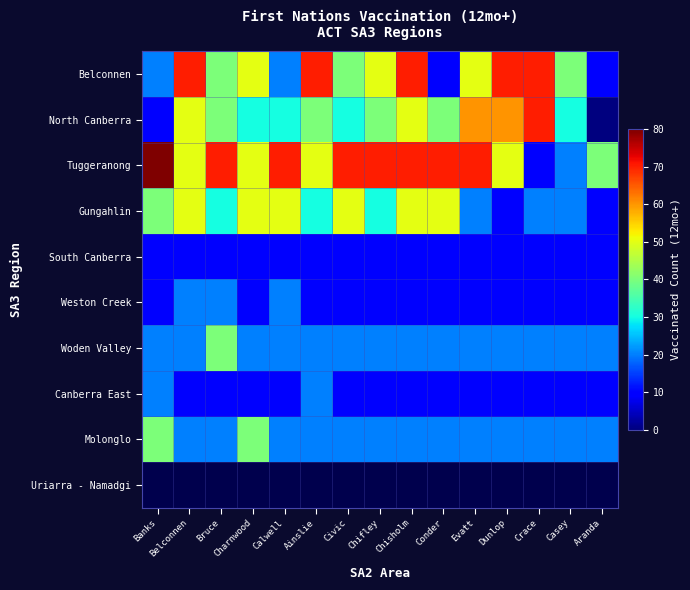

True or false: Belconnen has a value of 40.0 at Civic.

True